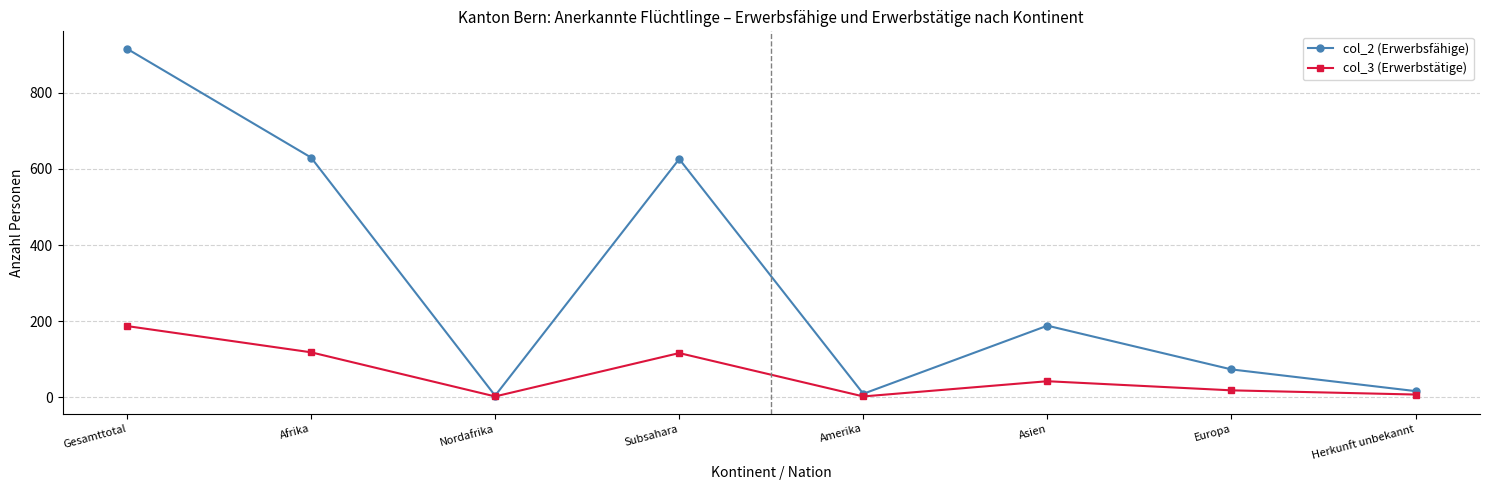

What position from the right is Subsahara?

5